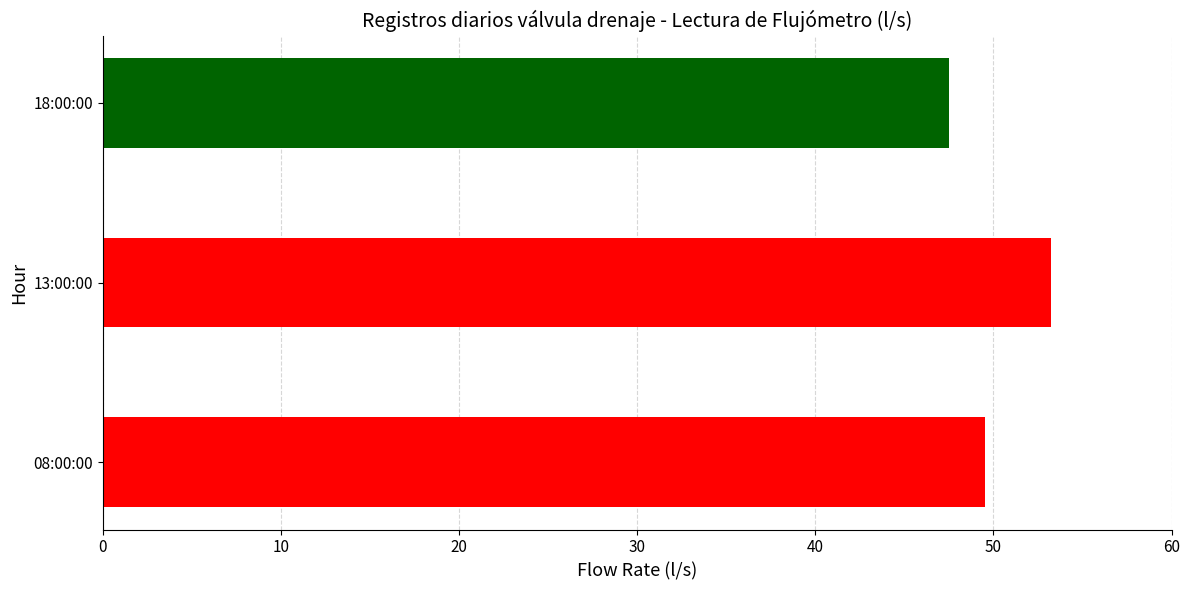

List the labels in order of value, smallest first.

18:00:00, 08:00:00, 13:00:00